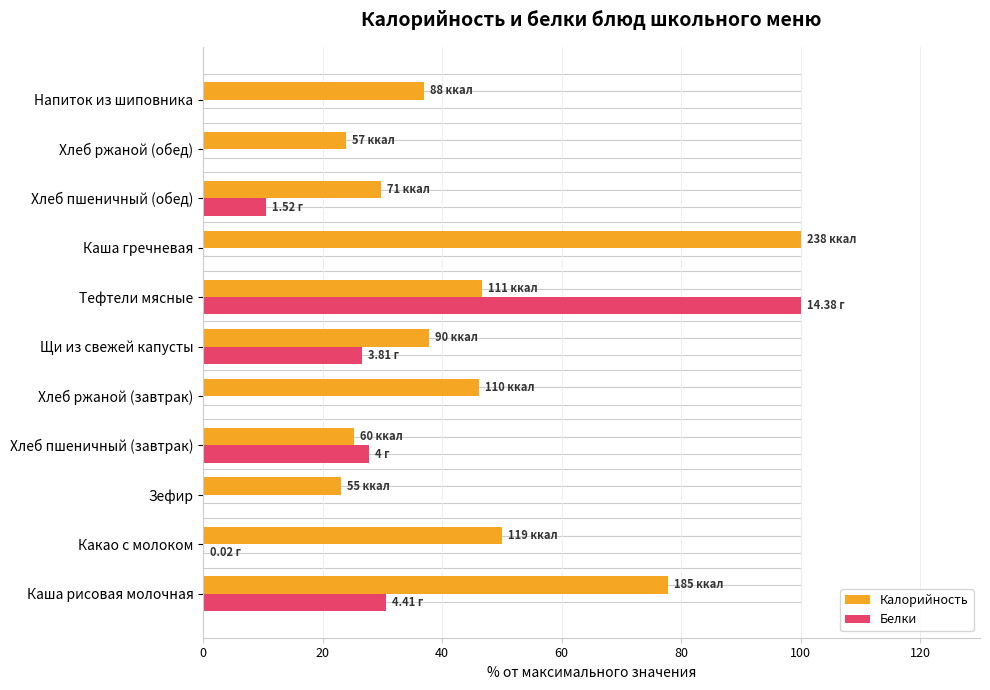

What is the difference between the highest and lowest values at Какао с молоком?

49.9